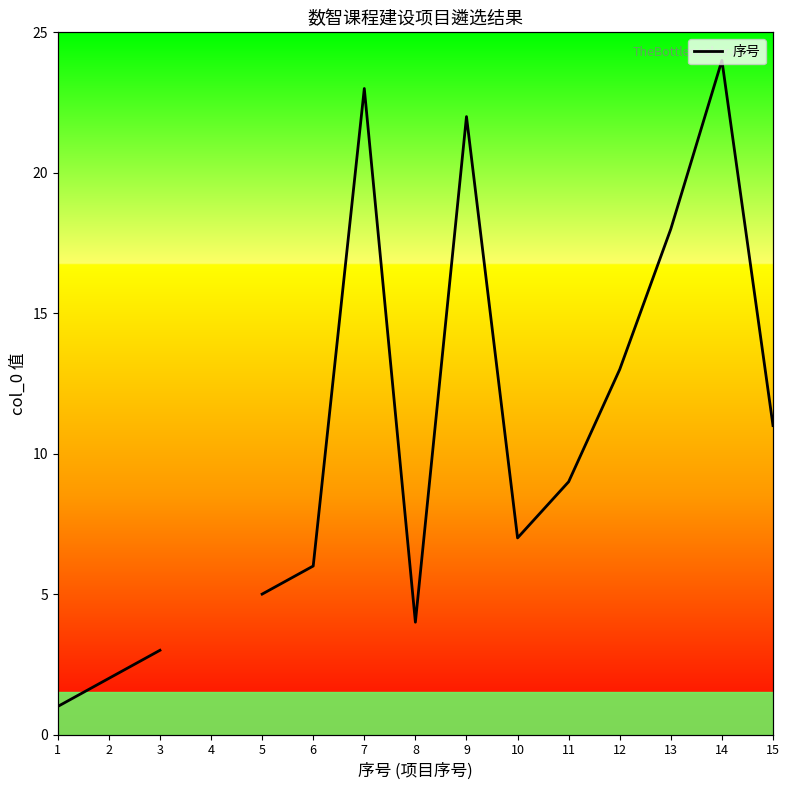

True or false: the data shows 3.0 at 3.

True